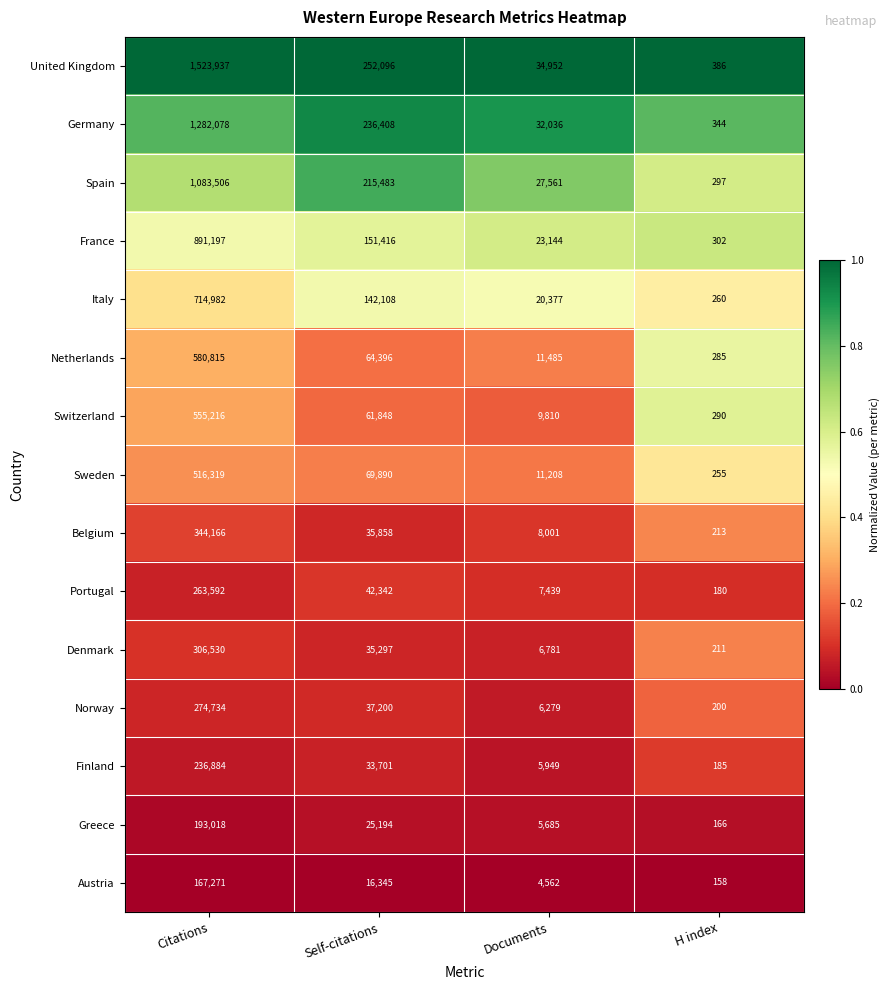

Is it true that Norway equals 9716 at Self-citations?

False